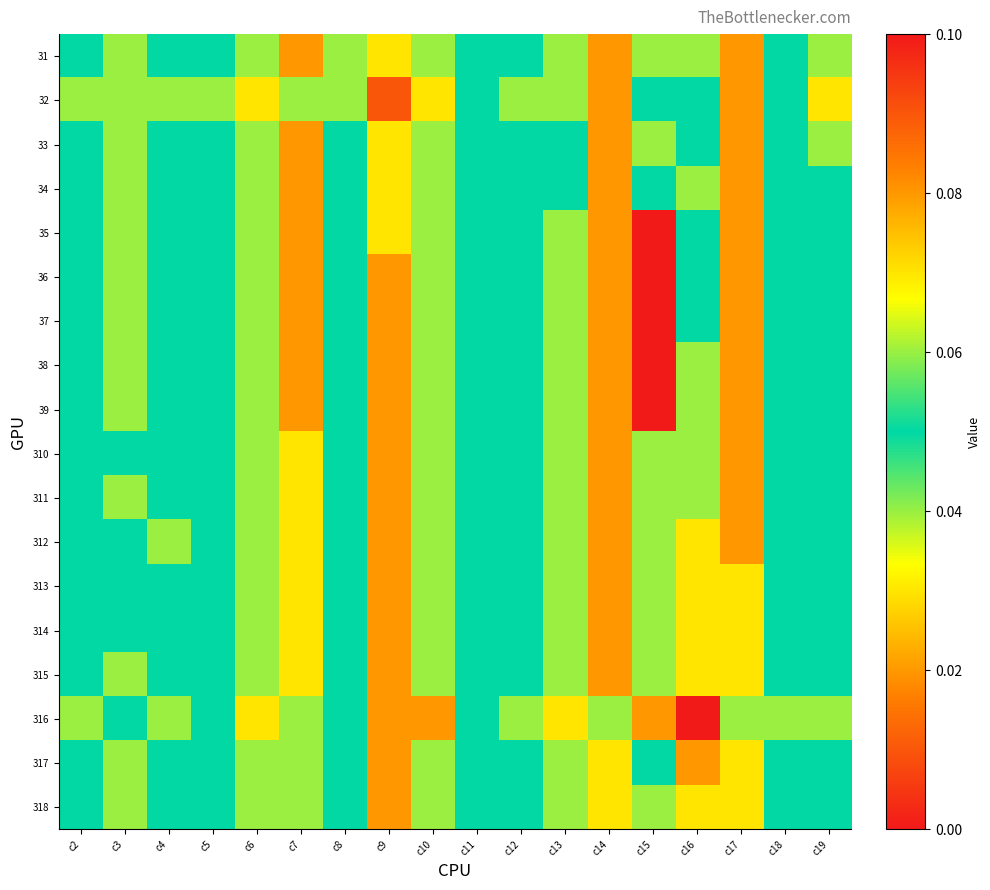

Reading right to left, transcribe all the data shown in this chart.

31: c19=0.0	c18=0.1	c17=0.0	c16=0.0	c15=0.0	c14=0.0	c13=0.1	c12=0.1	c11=0.1	c10=0.1	c9=0.1	c8=0.0	c7=0.0	c6=0.1	c5=0.1	c4=0.1	c3=0.0	c2=0.1
32: c19=0.1	c18=0.1	c17=0.0	c16=0.1	c15=0.1	c14=0.0	c13=0.1	c12=0.1	c11=0.1	c10=0.1	c9=0.1	c8=0.1	c7=0.0	c6=0.1	c5=0.1	c4=0.1	c3=0.1	c2=0.1
33: c19=0.0	c18=0.1	c17=0.0	c16=0.1	c15=0.0	c14=0.0	c13=0.1	c12=0.1	c11=0.1	c10=0.1	c9=0.1	c8=0.1	c7=0.0	c6=0.1	c5=0.1	c4=0.1	c3=0.0	c2=0.1
34: c19=0.1	c18=0.1	c17=0.0	c16=0.0	c15=0.1	c14=0.0	c13=0.1	c12=0.1	c11=0.1	c10=0.1	c9=0.1	c8=0.1	c7=0.0	c6=0.1	c5=0.1	c4=0.1	c3=0.0	c2=0.1
35: c19=0.1	c18=0.1	c17=0.0	c16=0.1	c15=0.0	c14=0.0	c13=0.1	c12=0.1	c11=0.1	c10=0.1	c9=0.1	c8=0.1	c7=0.0	c6=0.1	c5=0.1	c4=0.1	c3=0.0	c2=0.1
36: c19=0.1	c18=0.1	c17=0.0	c16=0.1	c15=0.0	c14=0.0	c13=0.1	c12=0.1	c11=0.1	c10=0.1	c9=0.1	c8=0.1	c7=0.0	c6=0.1	c5=0.1	c4=0.1	c3=0.0	c2=0.1
37: c19=0.1	c18=0.1	c17=0.0	c16=0.1	c15=0.0	c14=0.0	c13=0.1	c12=0.1	c11=0.1	c10=0.1	c9=0.1	c8=0.1	c7=0.0	c6=0.1	c5=0.1	c4=0.1	c3=0.0	c2=0.1
38: c19=0.1	c18=0.1	c17=0.0	c16=0.1	c15=0.0	c14=0.0	c13=0.1	c12=0.1	c11=0.1	c10=0.1	c9=0.1	c8=0.1	c7=0.0	c6=0.1	c5=0.1	c4=0.1	c3=0.0	c2=0.1
39: c19=0.1	c18=0.1	c17=0.0	c16=0.1	c15=0.0	c14=0.0	c13=0.1	c12=0.1	c11=0.1	c10=0.1	c9=0.1	c8=0.1	c7=0.0	c6=0.1	c5=0.1	c4=0.1	c3=0.0	c2=0.1
310: c19=0.1	c18=0.1	c17=0.0	c16=0.1	c15=0.1	c14=0.0	c13=0.1	c12=0.1	c11=0.1	c10=0.1	c9=0.1	c8=0.1	c7=0.0	c6=0.1	c5=0.1	c4=0.1	c3=0.1	c2=0.1
311: c19=0.1	c18=0.1	c17=0.0	c16=0.1	c15=0.1	c14=0.0	c13=0.1	c12=0.1	c11=0.1	c10=0.1	c9=0.1	c8=0.1	c7=0.0	c6=0.1	c5=0.1	c4=0.1	c3=0.0	c2=0.1
312: c19=0.1	c18=0.1	c17=0.0	c16=0.1	c15=0.1	c14=0.0	c13=0.1	c12=0.1	c11=0.1	c10=0.1	c9=0.1	c8=0.1	c7=0.0	c6=0.1	c5=0.1	c4=0.1	c3=0.1	c2=0.1
313: c19=0.1	c18=0.1	c17=0.0	c16=0.1	c15=0.1	c14=0.0	c13=0.1	c12=0.1	c11=0.1	c10=0.1	c9=0.1	c8=0.1	c7=0.0	c6=0.1	c5=0.1	c4=0.1	c3=0.1	c2=0.1
314: c19=0.1	c18=0.1	c17=0.0	c16=0.1	c15=0.1	c14=0.0	c13=0.1	c12=0.1	c11=0.1	c10=0.1	c9=0.1	c8=0.1	c7=0.0	c6=0.1	c5=0.1	c4=0.1	c3=0.1	c2=0.1
315: c19=0.1	c18=0.1	c17=0.0	c16=0.1	c15=0.1	c14=0.0	c13=0.1	c12=0.1	c11=0.1	c10=0.1	c9=0.1	c8=0.1	c7=0.0	c6=0.1	c5=0.1	c4=0.1	c3=0.0	c2=0.1
316: c19=0.1	c18=0.1	c17=0.0	c16=0.1	c15=0.1	c14=0.0	c13=0.1	c12=0.1	c11=0.1	c10=0.1	c9=0.1	c8=0.1	c7=0.0	c6=0.1	c5=0.1	c4=0.1	c3=0.1	c2=0.1
317: c19=0.1	c18=0.1	c17=0.0	c16=0.1	c15=0.1	c14=0.0	c13=0.1	c12=0.1	c11=0.1	c10=0.1	c9=0.1	c8=0.1	c7=0.0	c6=0.1	c5=0.1	c4=0.1	c3=0.0	c2=0.1
318: c19=0.1	c18=0.1	c17=0.0	c16=0.1	c15=0.1	c14=0.0	c13=0.1	c12=0.1	c11=0.1	c10=0.1	c9=0.1	c8=0.1	c7=0.0	c6=0.1	c5=0.1	c4=0.1	c3=0.0	c2=0.1